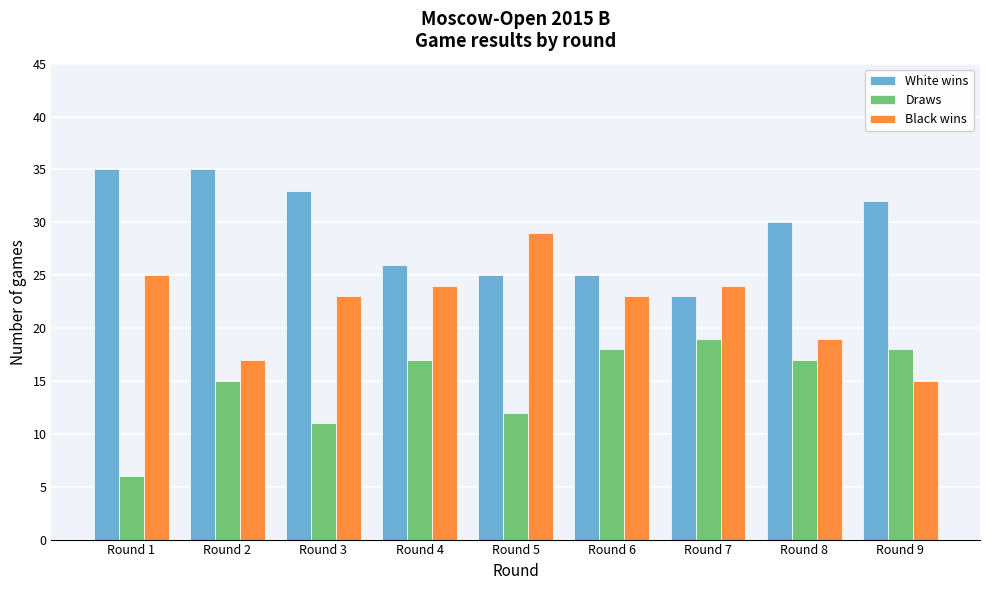

Reading left to right, what are all the values shown in this chart?

White wins: 35	35	33	26	25	25	23	30	32
Draws: 6	15	11	17	12	18	19	17	18
Black wins: 25	17	23	24	29	23	24	19	15